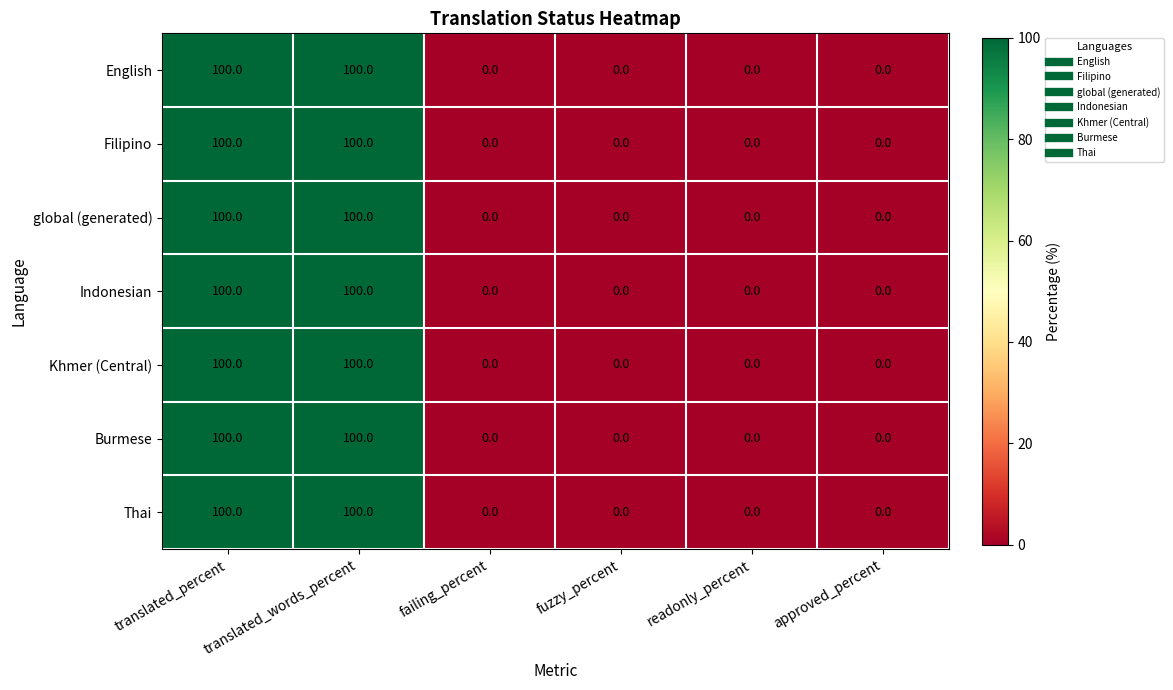

The value of Indonesian at fuzzy_percent is 0. True or false?

True